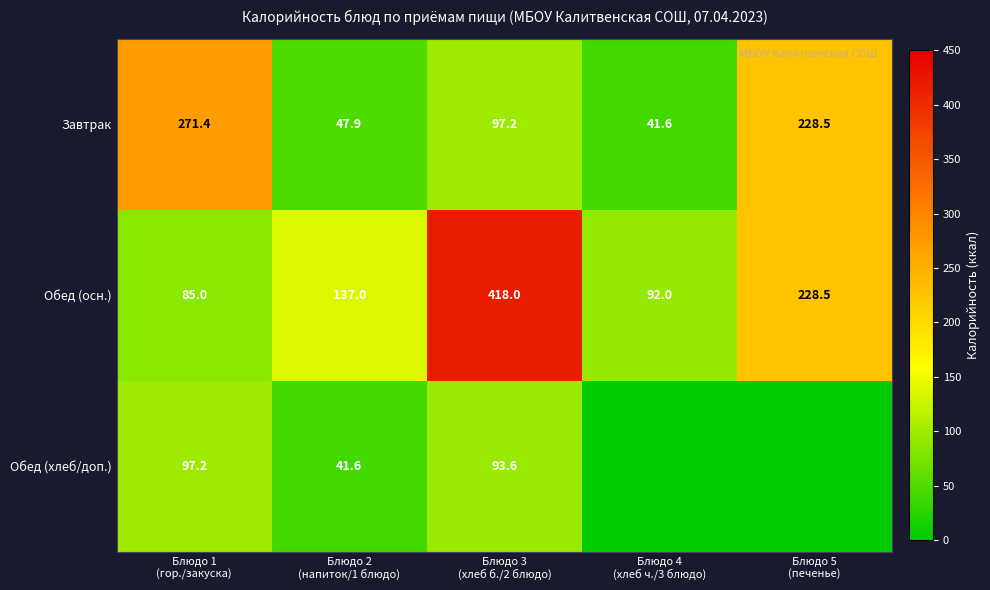

What is the maximum value for Обед (осн.)?

418.0